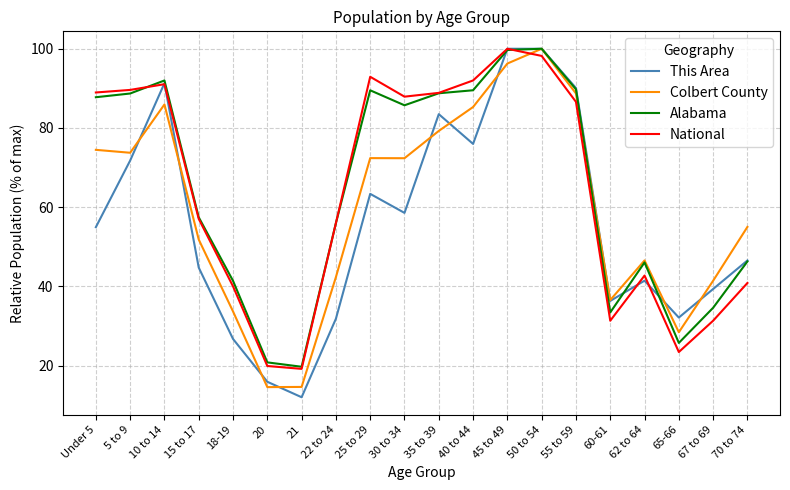

What is the approximate value of National at 65-66?

23.4